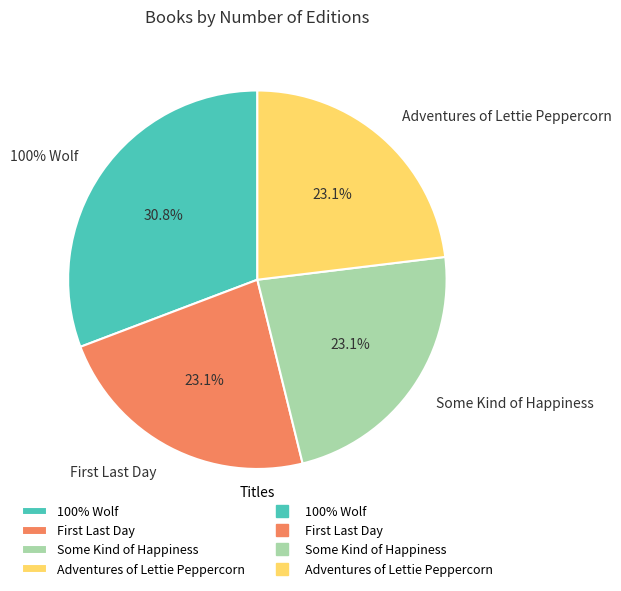

How many slices are in this pie chart?

4